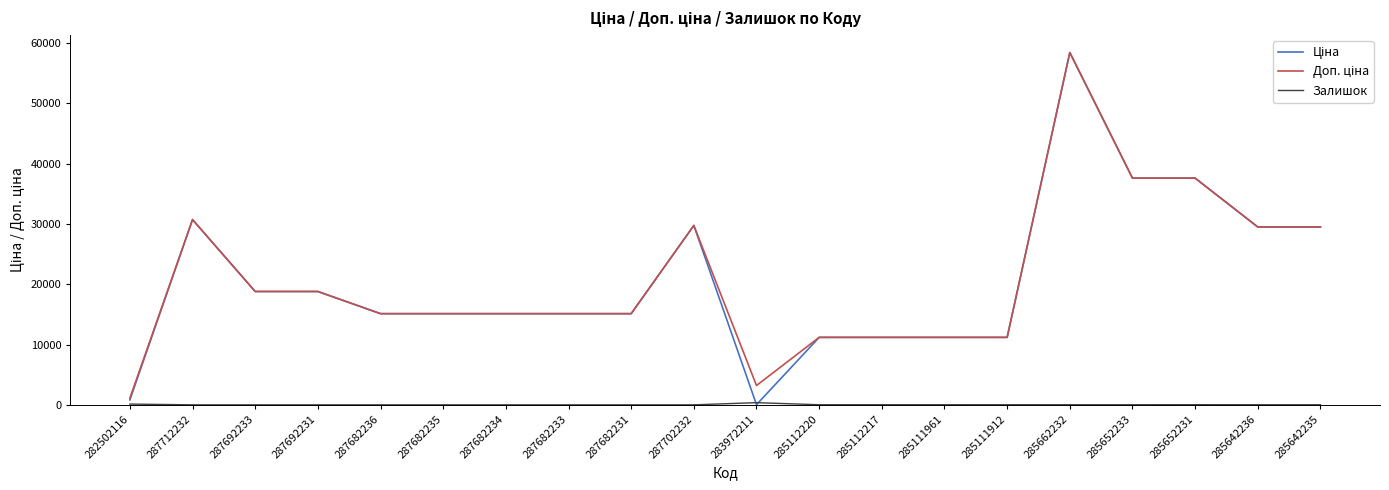

What is the difference between the highest and lowest values at 287692231?

18796.8